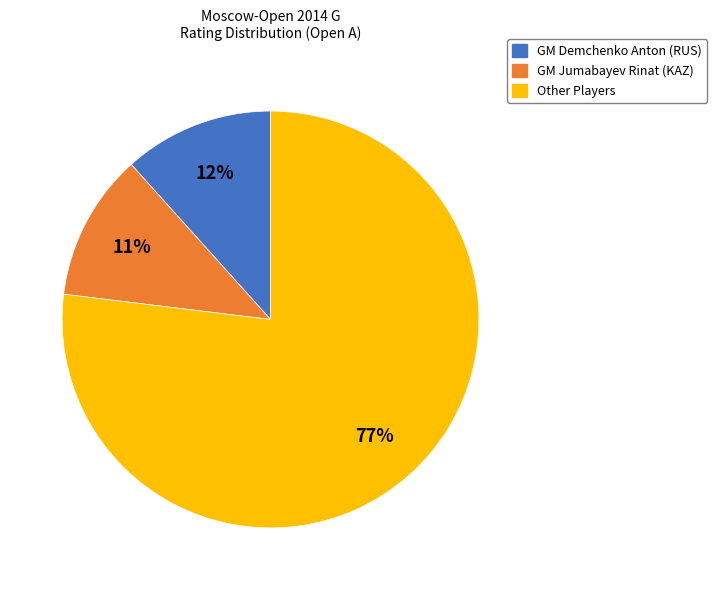

To the nearest percent, what percentage of the pie is Other Players?

77%